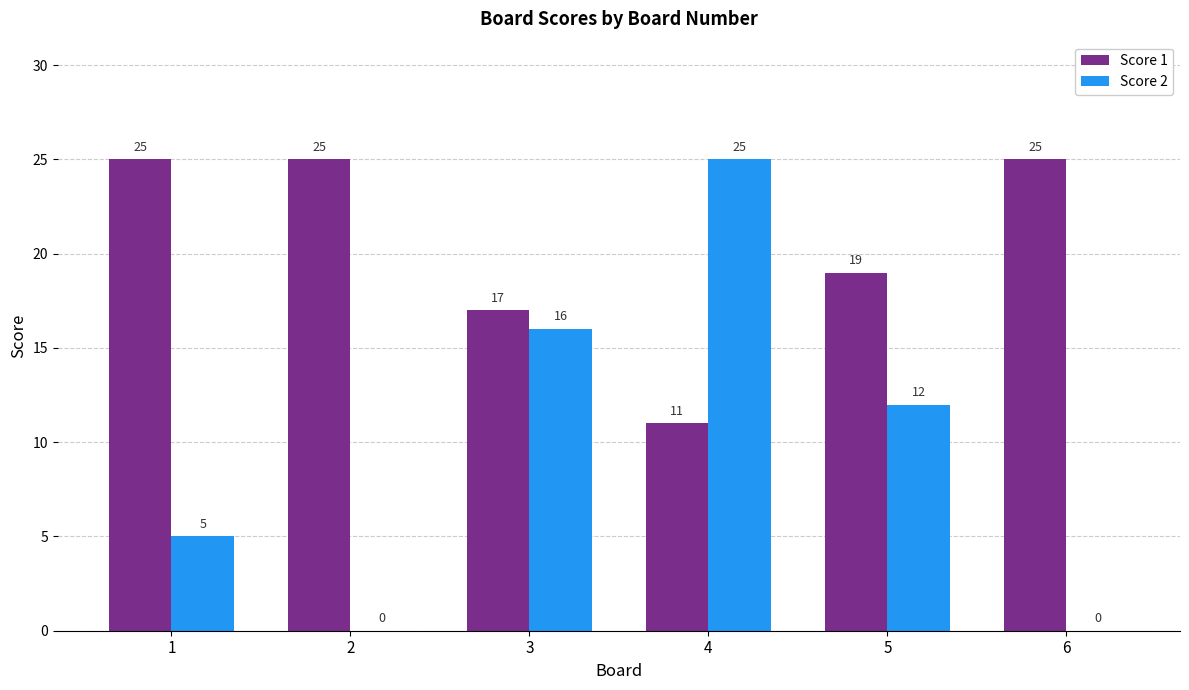

Where is Score 2 nearest to the value 12?

5